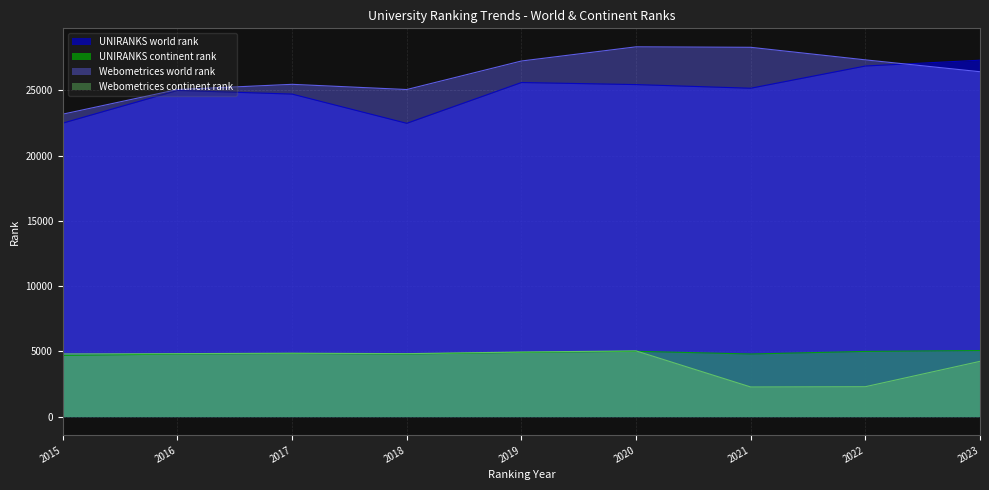

Is the value of Webometrices world rank at 2022 greater than the value of UNIRANKS continent rank at 2017?

Yes